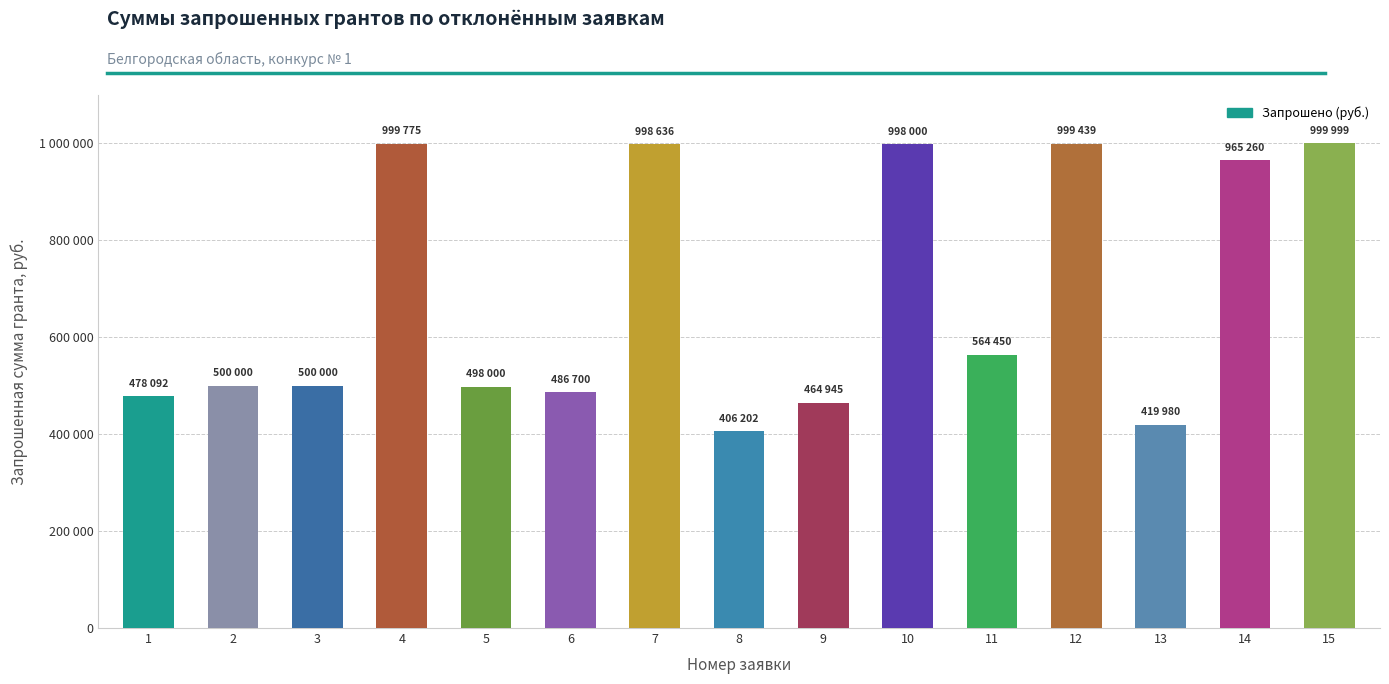

Does the chart contain any negative values?

No